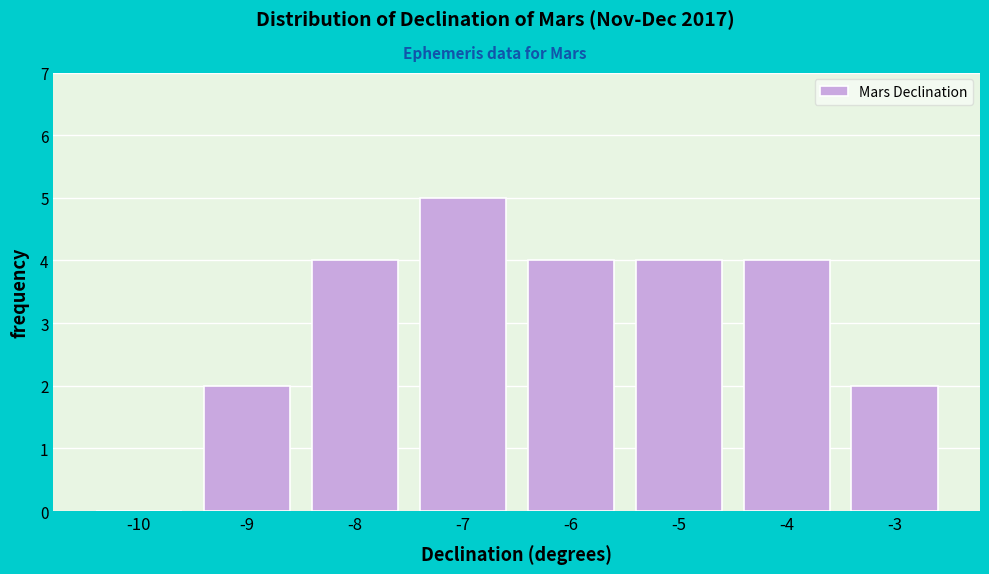

Reading left to right, what are all the values shown in this chart?

-10=0	-9=2	-8=4	-7=5	-6=4	-5=4	-4=4	-3=2